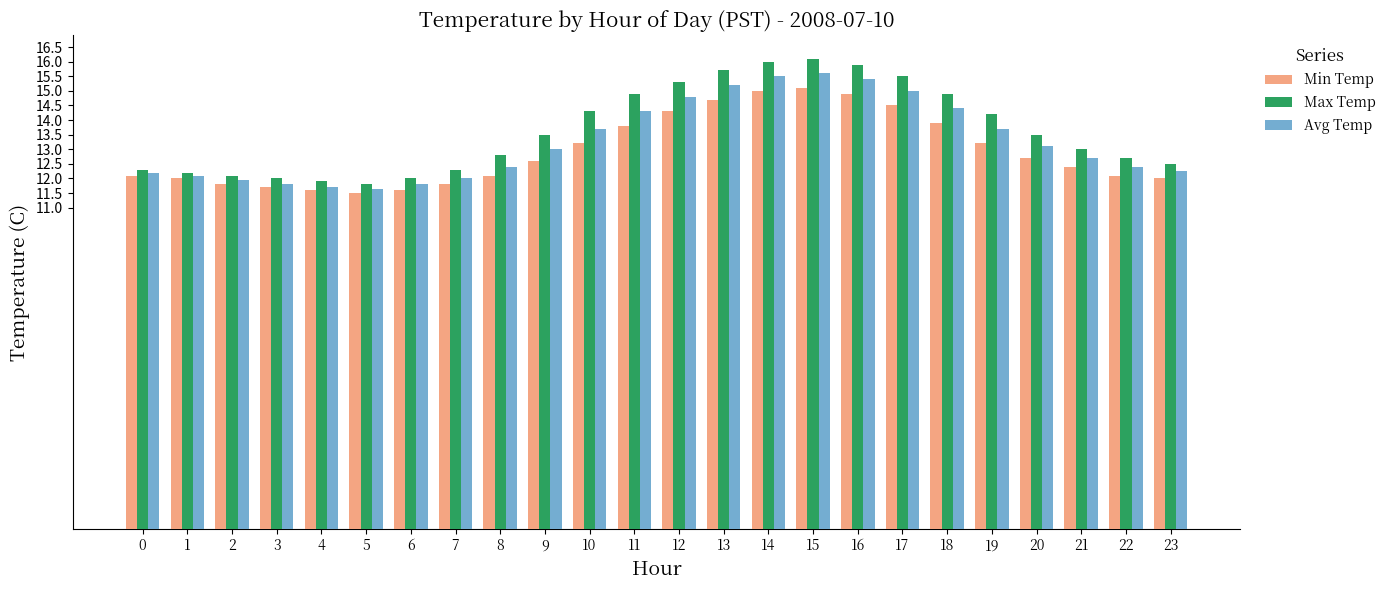

What is the average value of the Min Temp series?

12.9